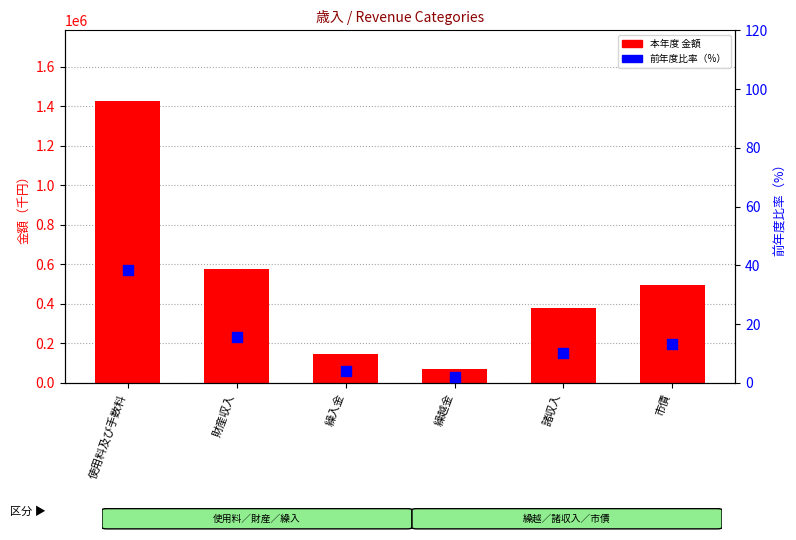

Which series reaches the minimum Y coordinate?

前年度比率（%）